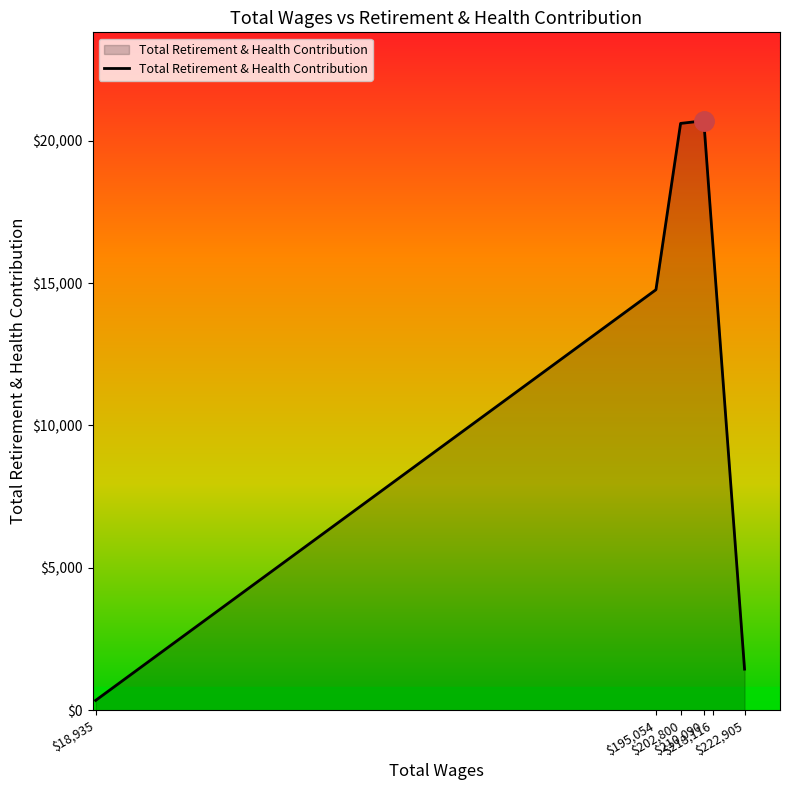

Which has a higher value, $195,054 or $202,800?

$202,800